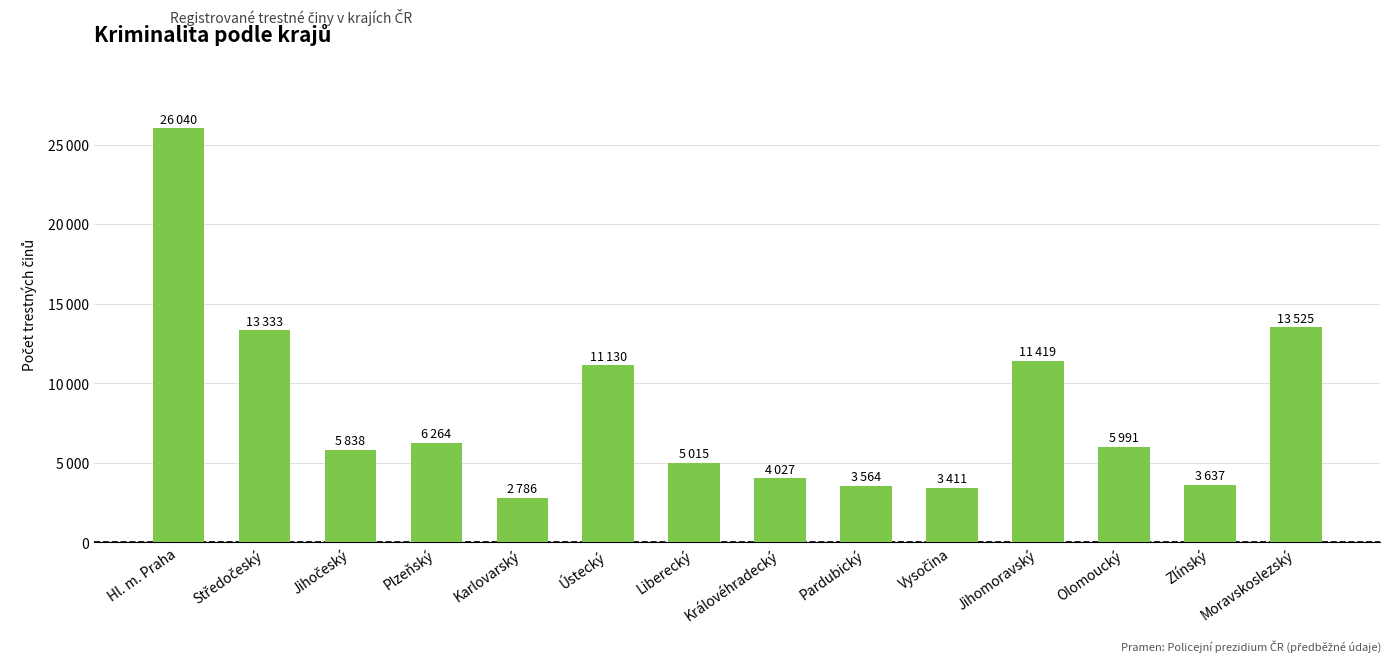

At which category does the chart reach its minimum across all series?

Karlovarský